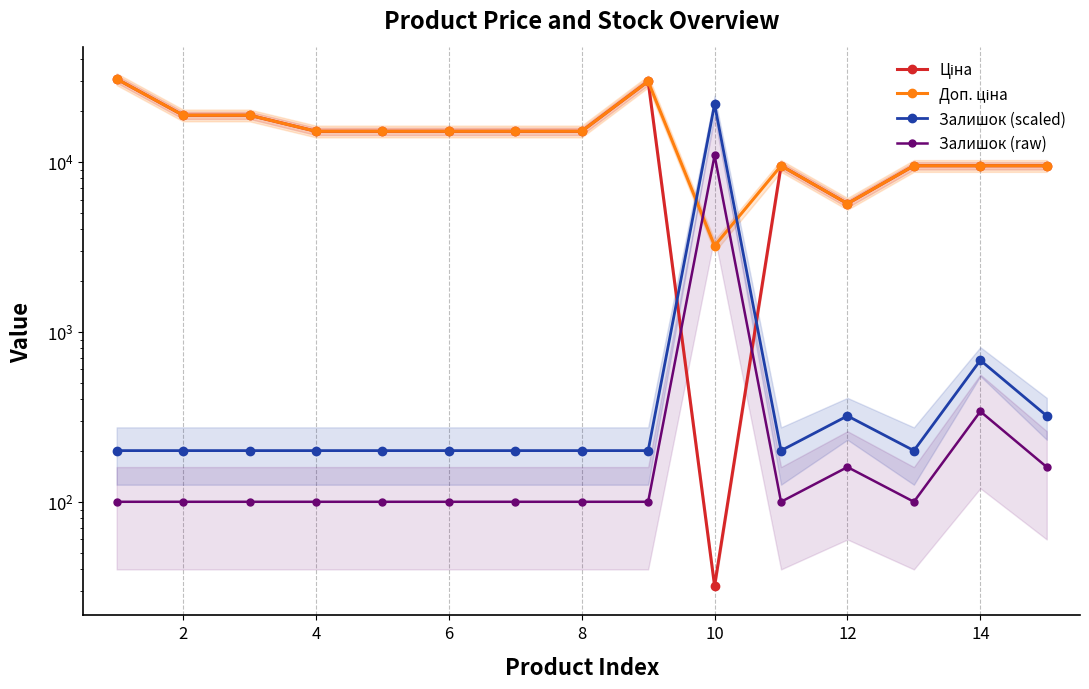

What are all the series names shown in the legend?

Ціна, Доп. ціна, Залишок (scaled), Залишок (raw)